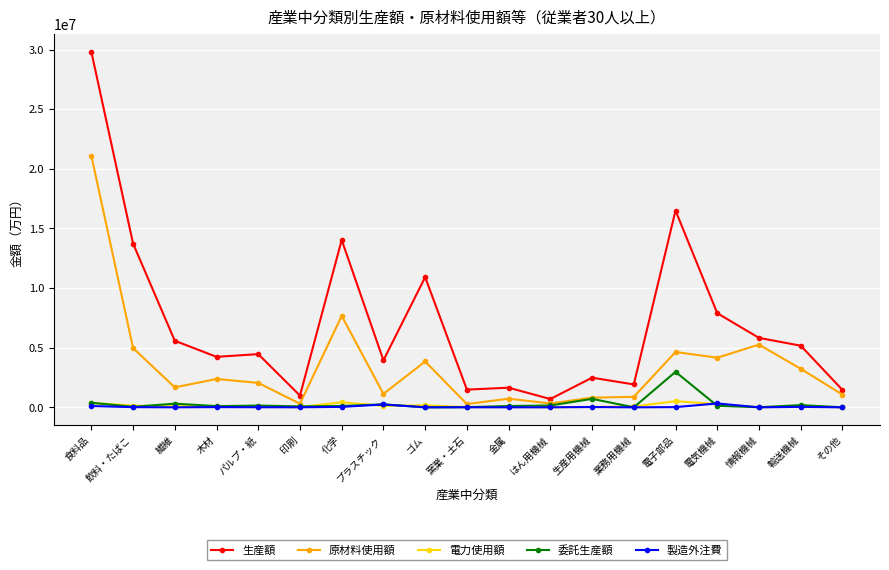

What is the minimum value for 委託生産額?

1567